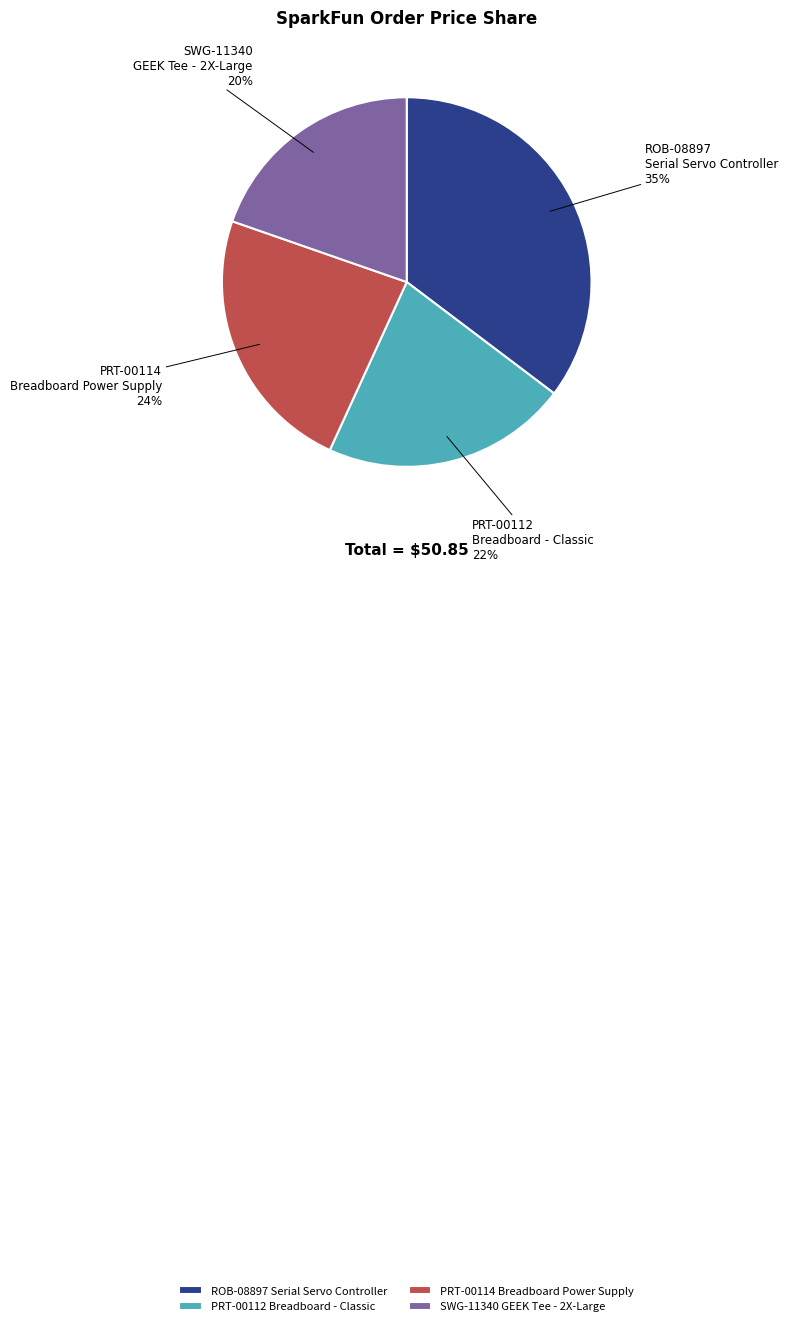

Is the sum of PRT-00114 Breadboard Power Supply and ROB-08897 Serial Servo Controller greater than half?

Yes